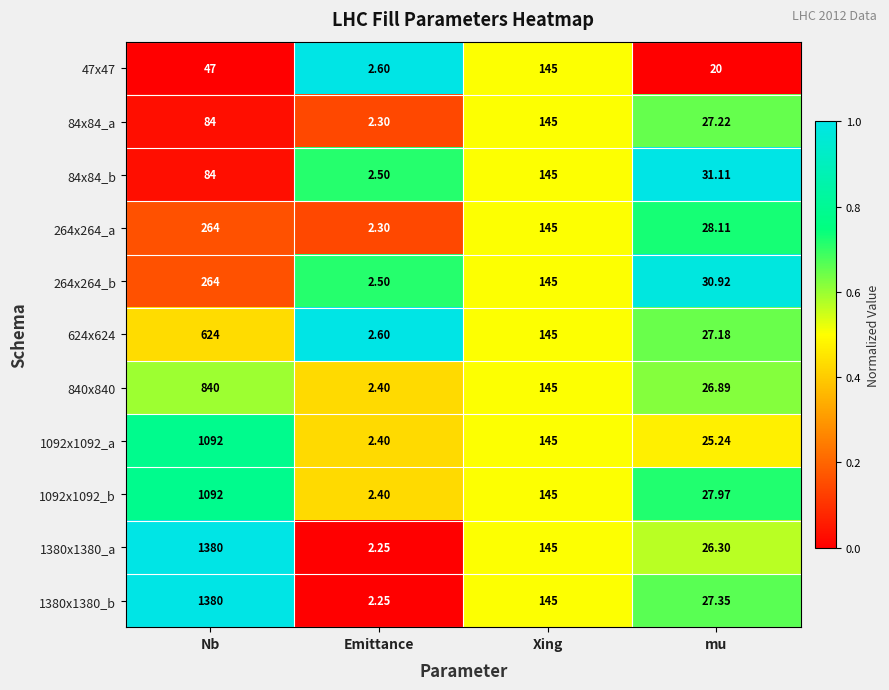

Which category has the highest value in the 840x840 series?

Nb